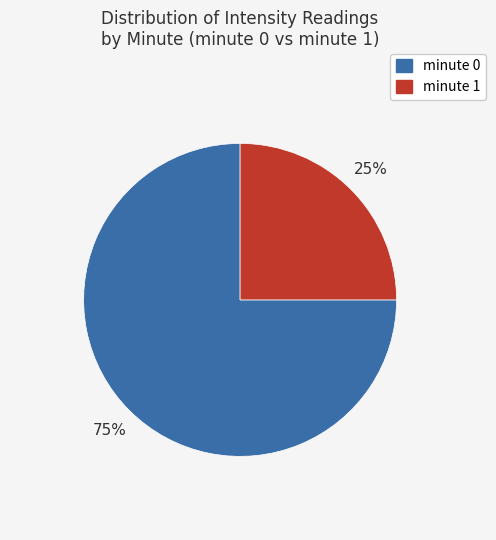

To the nearest percent, what is the difference between the largest and smallest slice percentages?

50%